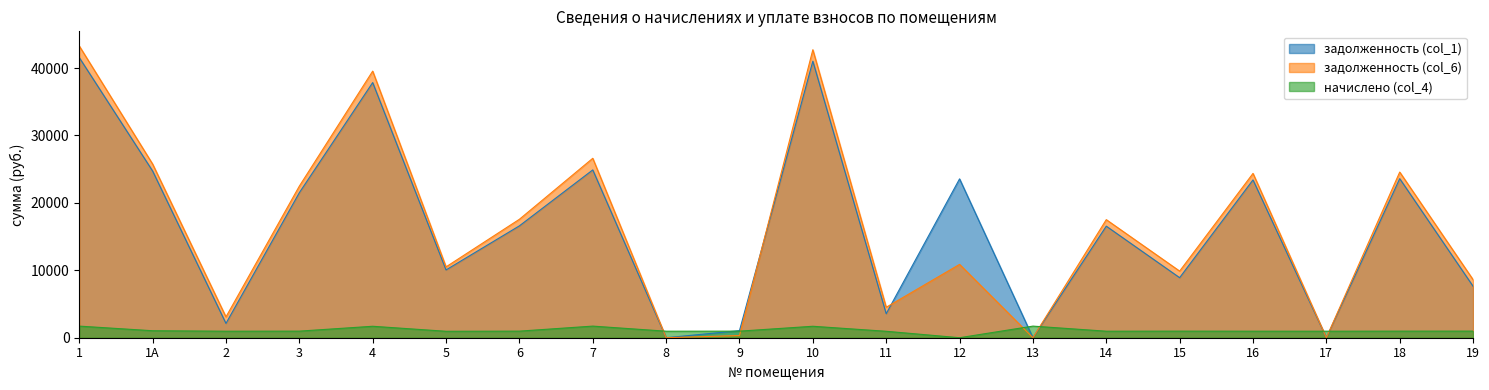

What are all the series names shown in the legend?

задолженность (col_1), задолженность (col_6), начислено (col_4)